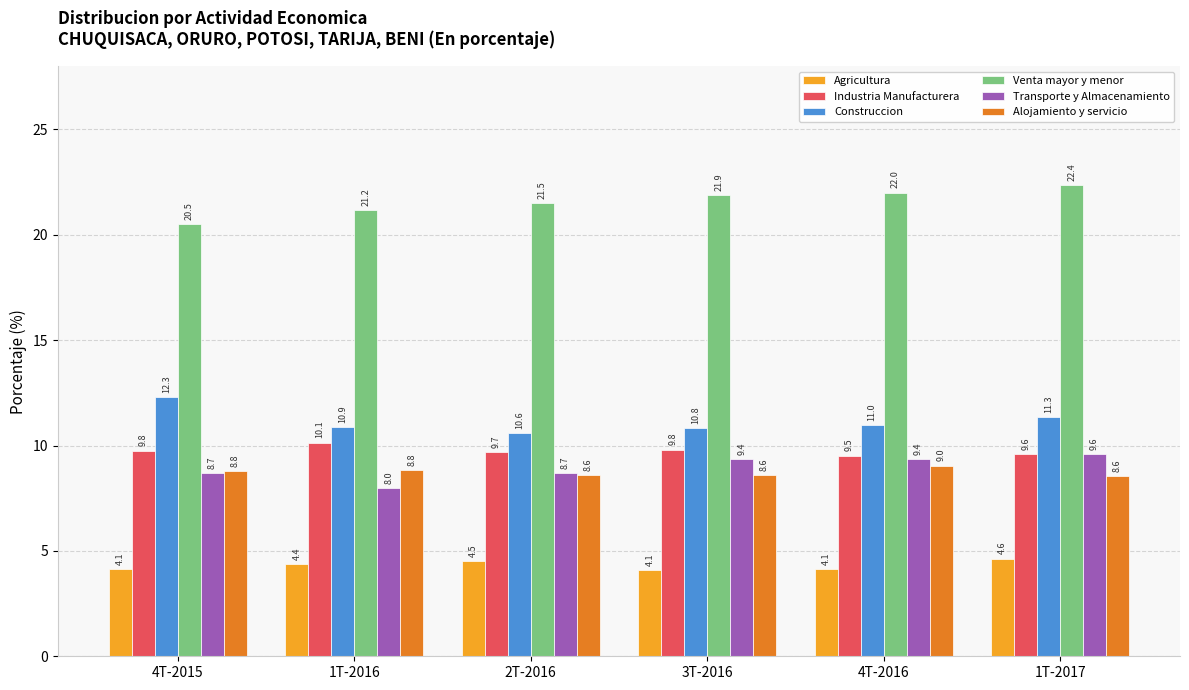

What are all the series names shown in the legend?

Agricultura, Industria Manufacturera, Construccion, Venta mayor y menor, Transporte y Almacenamiento, Alojamiento y servicio